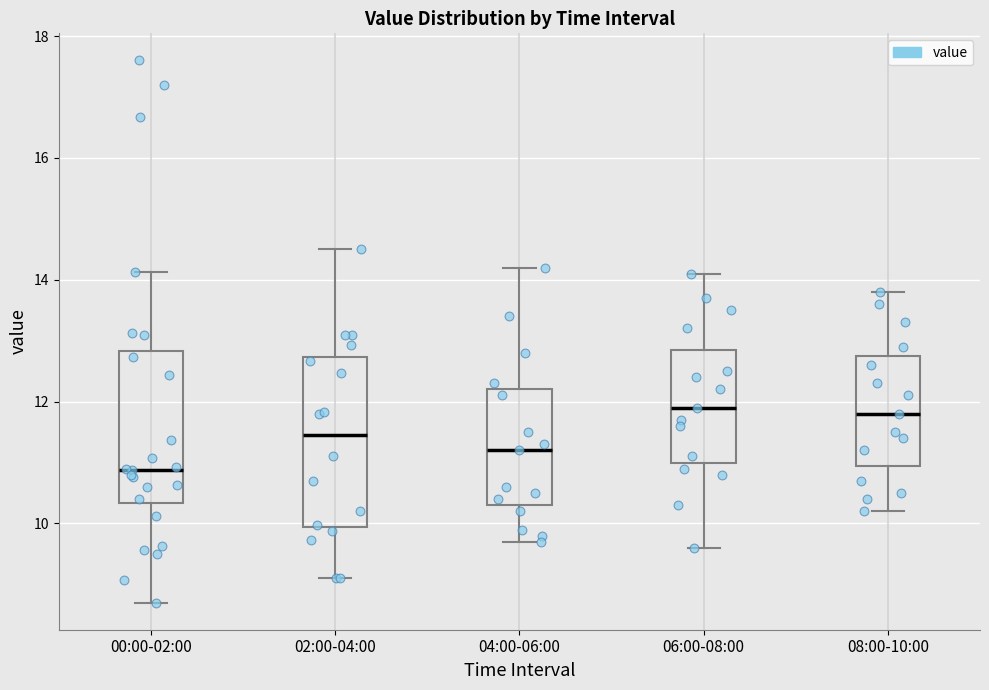

Reading left to right, read every box against the y-axis: the position of its median line, the range the box covers, and the ends of its whiskers. The values are not printed on the chart, so give them approximately, as read against the axis.

00:00-02:00: median 10.8, box 10.4 to 12.8, whiskers 8.8 to 14.2
02:00-04:00: median 11.4, box 10.0 to 12.8, whiskers 9.2 to 14.6
04:00-06:00: median 11.2, box 10.4 to 12.2, whiskers 9.8 to 14.2
06:00-08:00: median 12.0, box 11.0 to 12.8, whiskers 9.6 to 14.2
08:00-10:00: median 11.8, box 11.0 to 12.8, whiskers 10.2 to 13.8